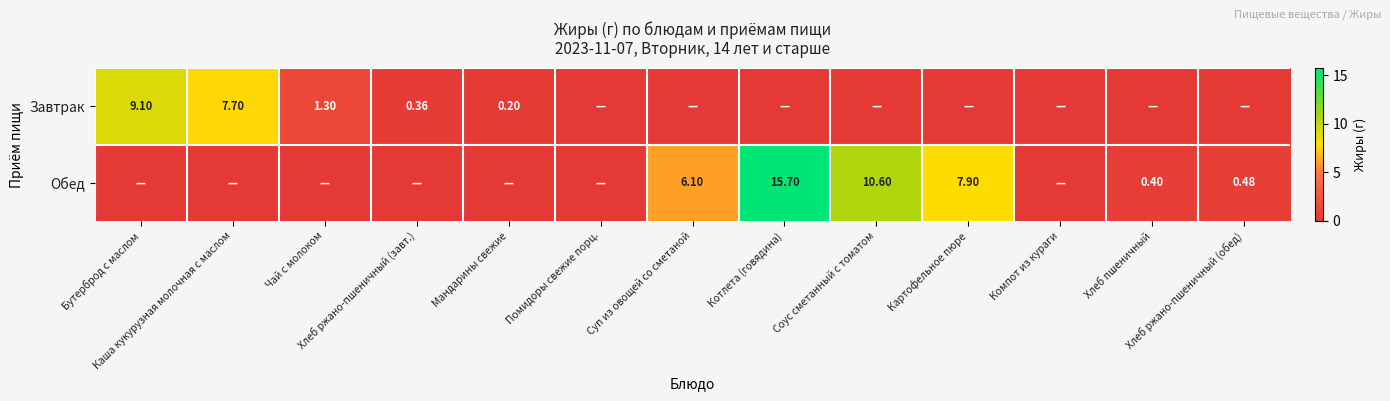

List the series in order of their peak value, lowest first.

Завтрак, Обед